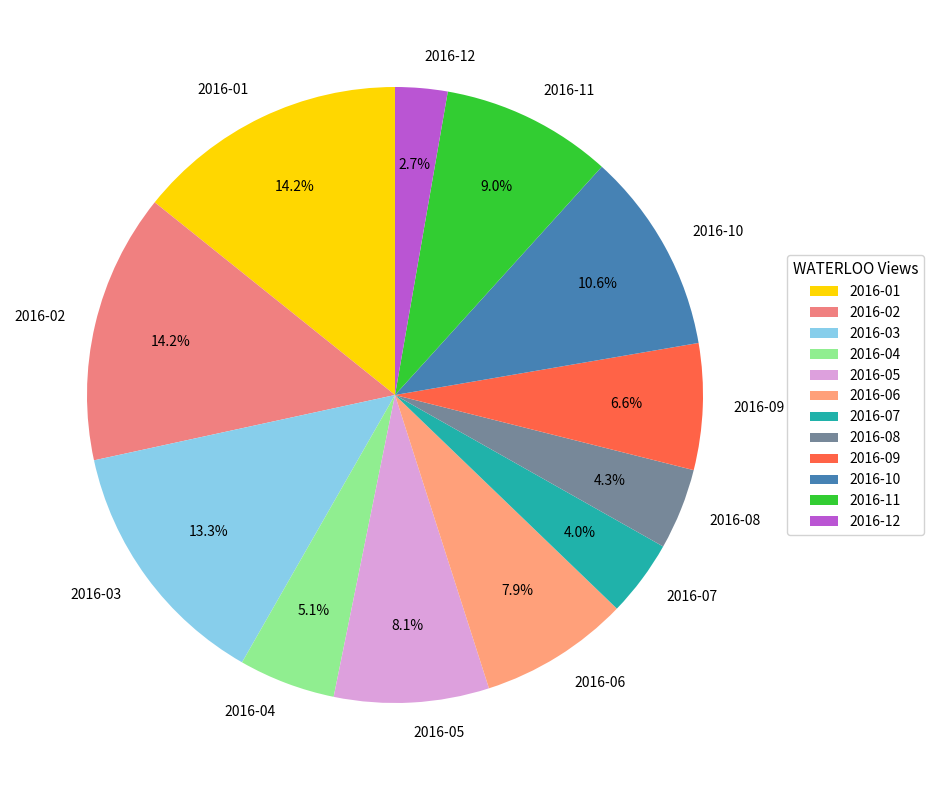

Approximately how many times larger is the value at 2016-11 compared to 2016-04?

1.8